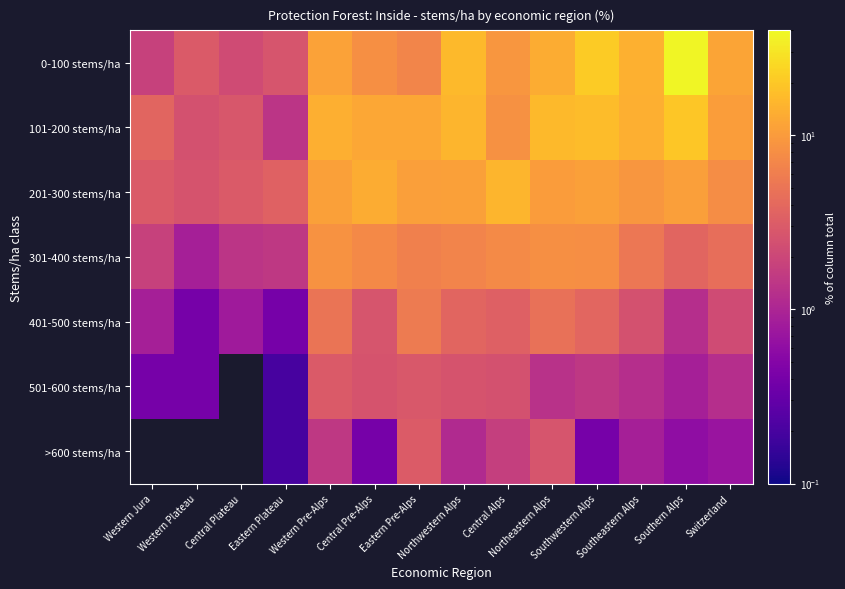

List the series in order of their peak value, lowest first.

501-600 stems/ha, >600 stems/ha, 401-500 stems/ha, 301-400 stems/ha, 201-300 stems/ha, 101-200 stems/ha, 0-100 stems/ha